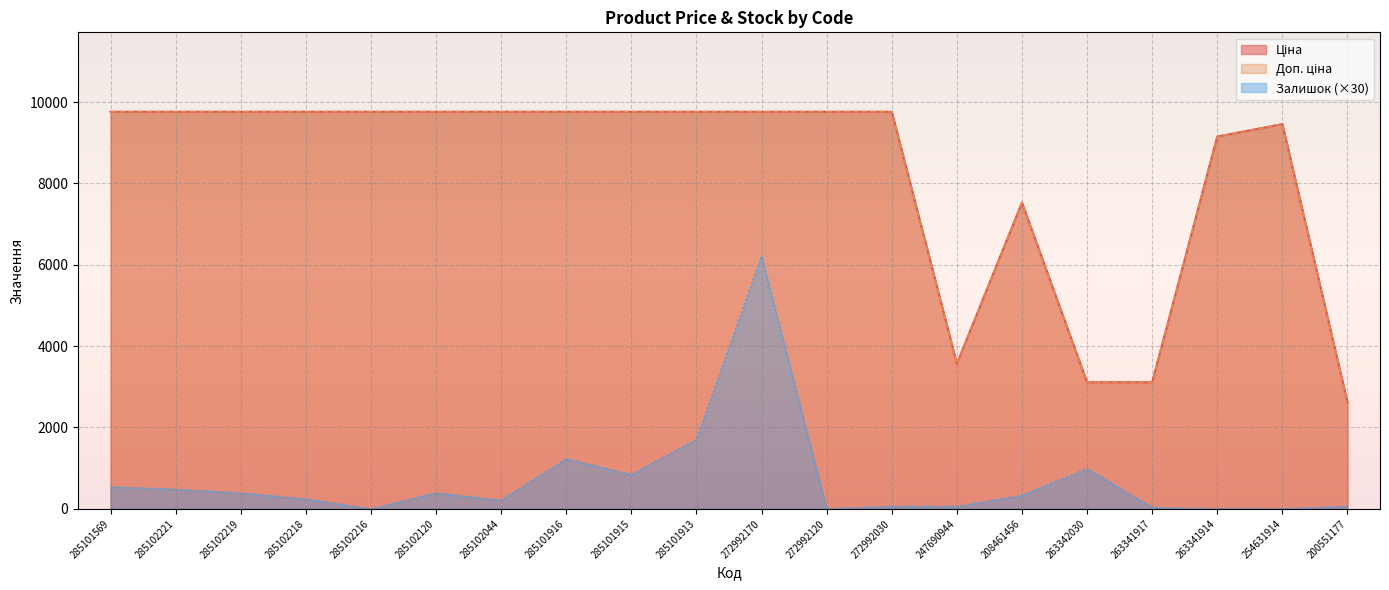

At which label does Доп. ціна reach its peak?

285101569